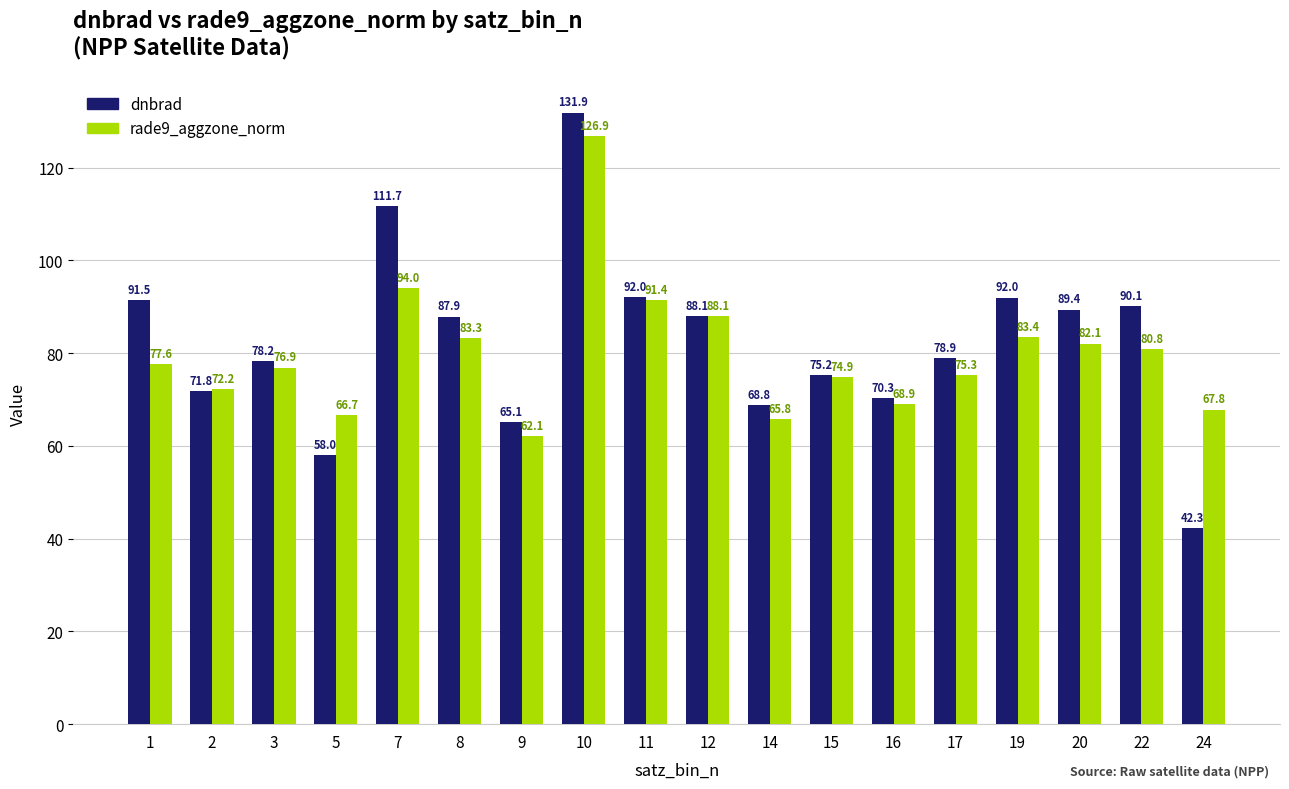

What is the spread (max minus min) of values at 24?

25.5